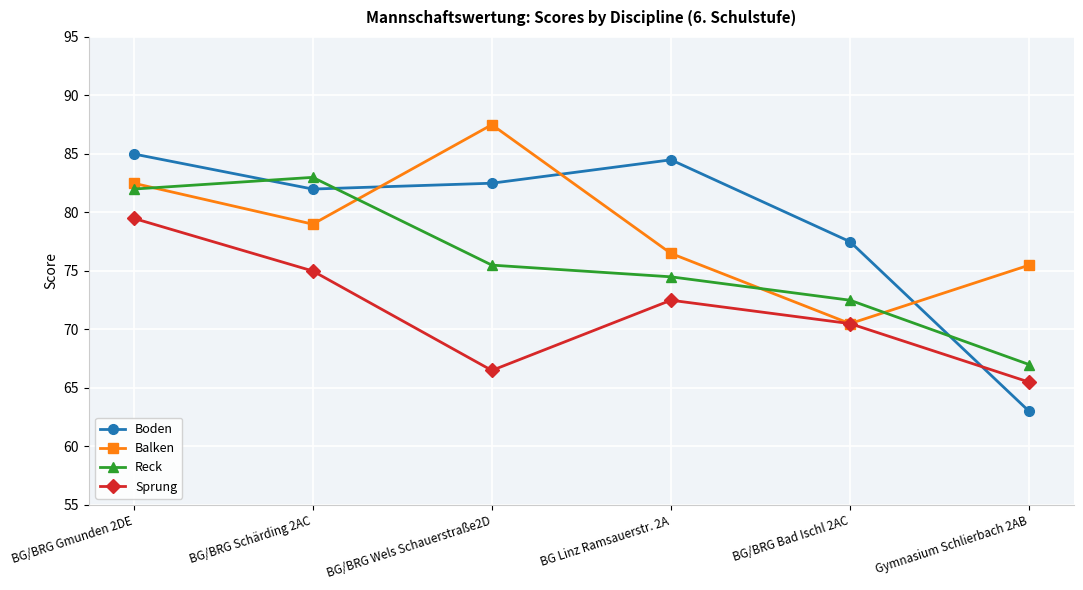

At which category does Boden reach its first local valley?

BG/BRG Schärding 2AC